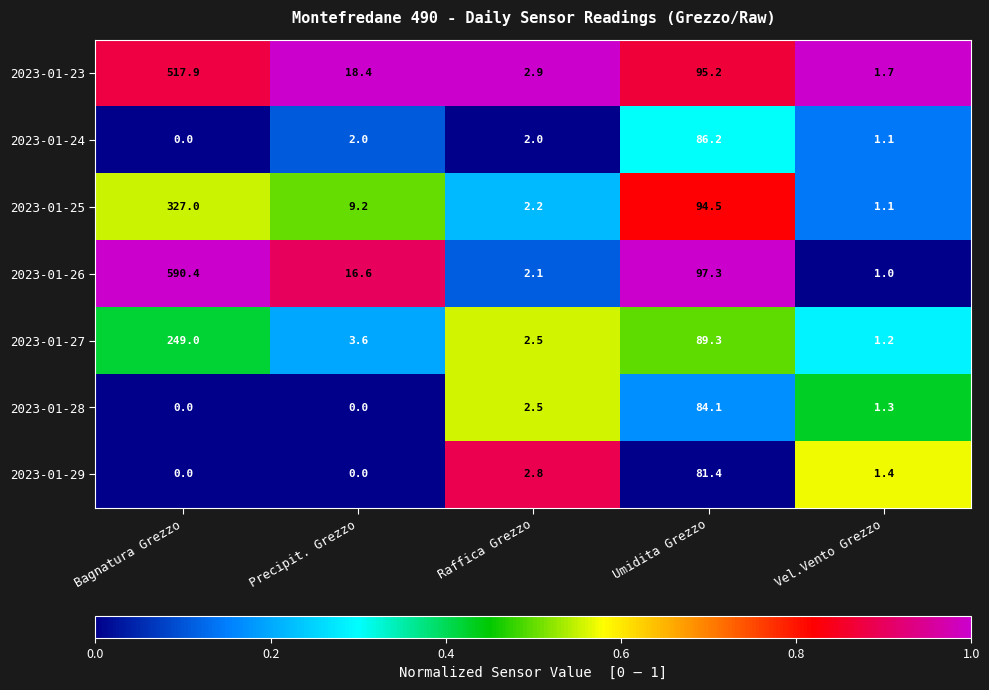

Is it true that 2023-01-23 equals 517.9 at Bagnatura Grezzo?

True